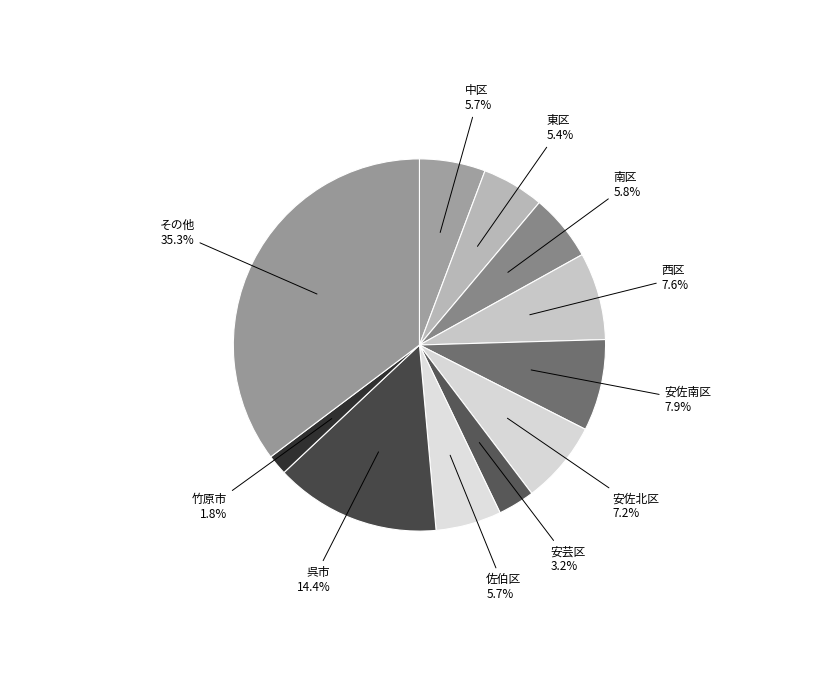

How many slices are in this pie chart?

11